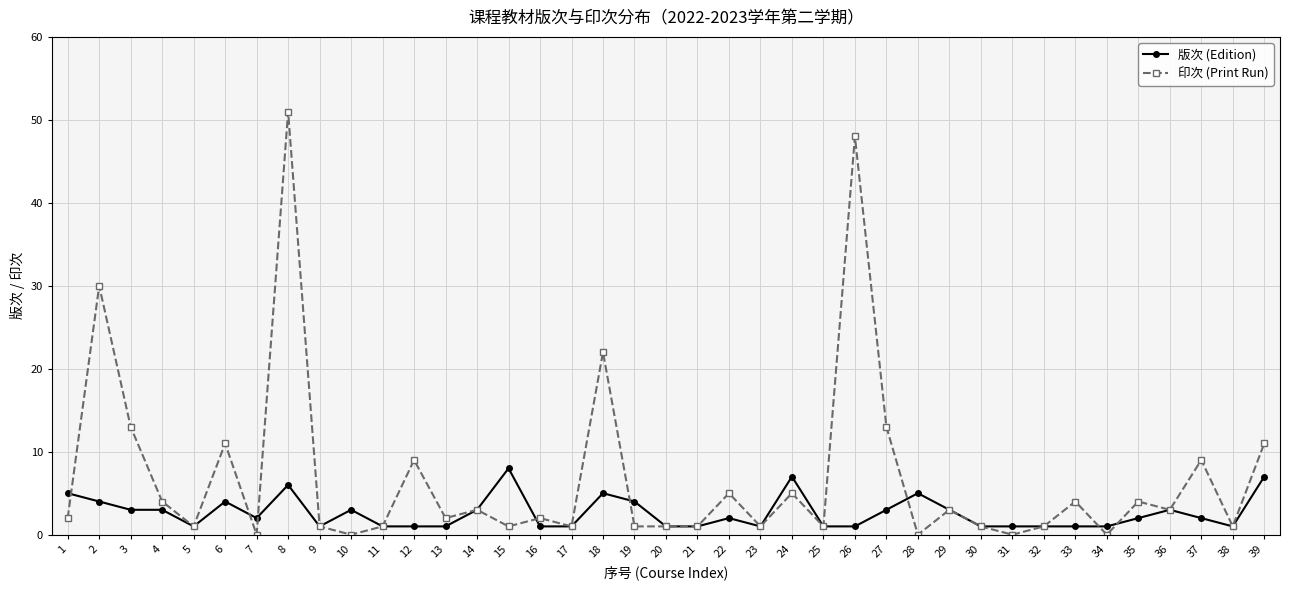

What is the total value across all series at 16?

3